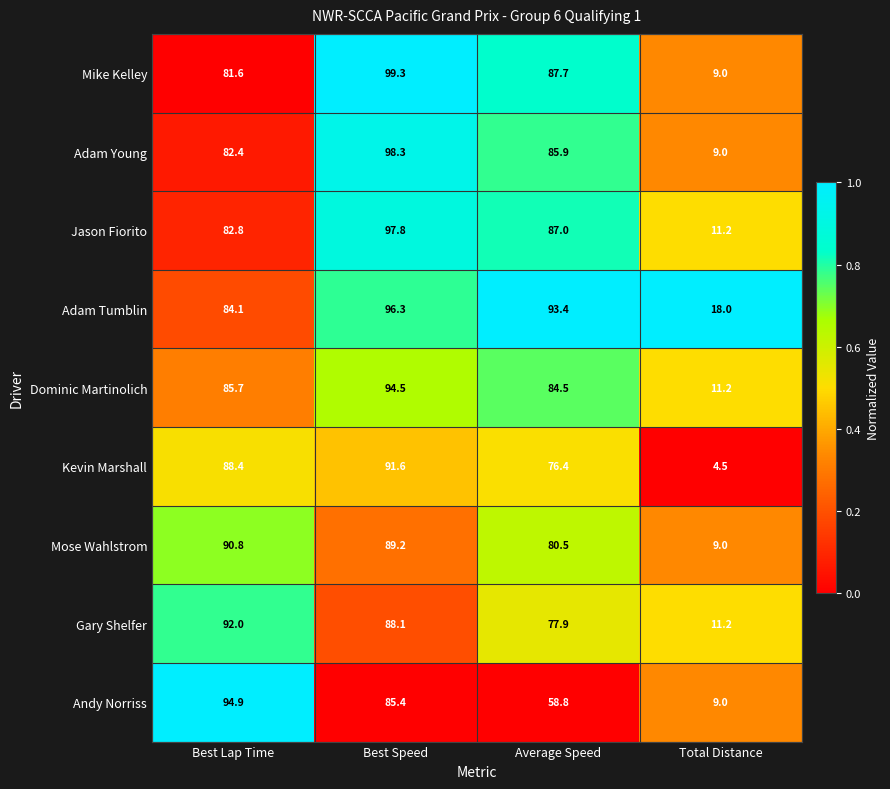

Where is Adam Young nearest to the value 53?

Best Lap Time